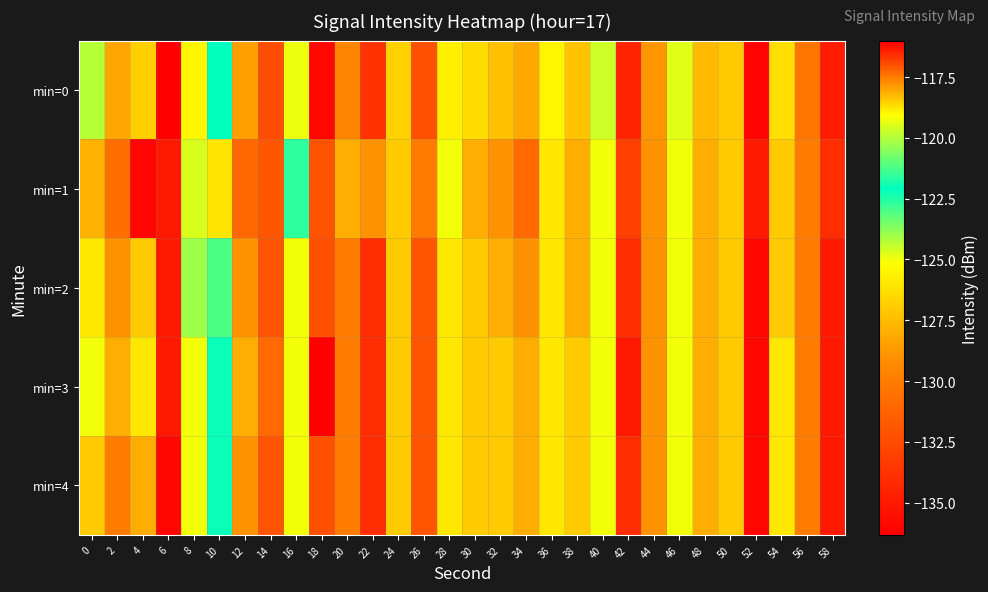

Which series has the widest spread of values?

min=0